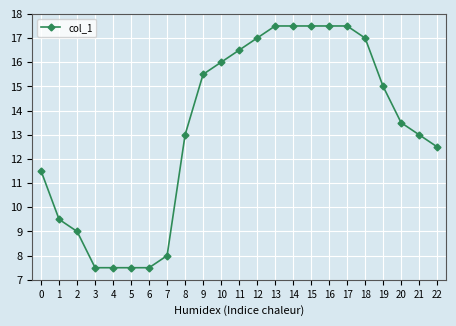

What is the ratio of the value at 4 to the value at 10?

0.5